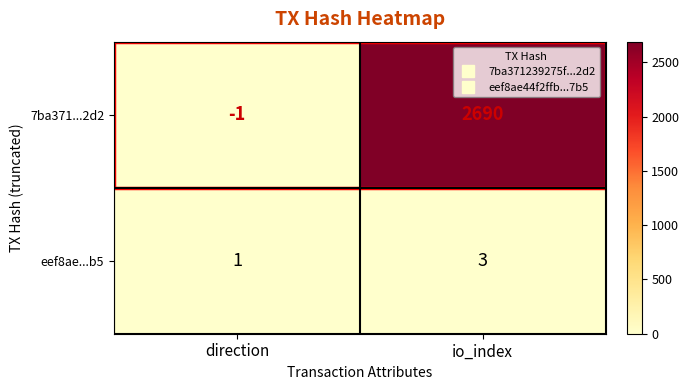

Rank the series by their maximum value, from highest to lowest.

7ba371...2d2, eef8ae...b5